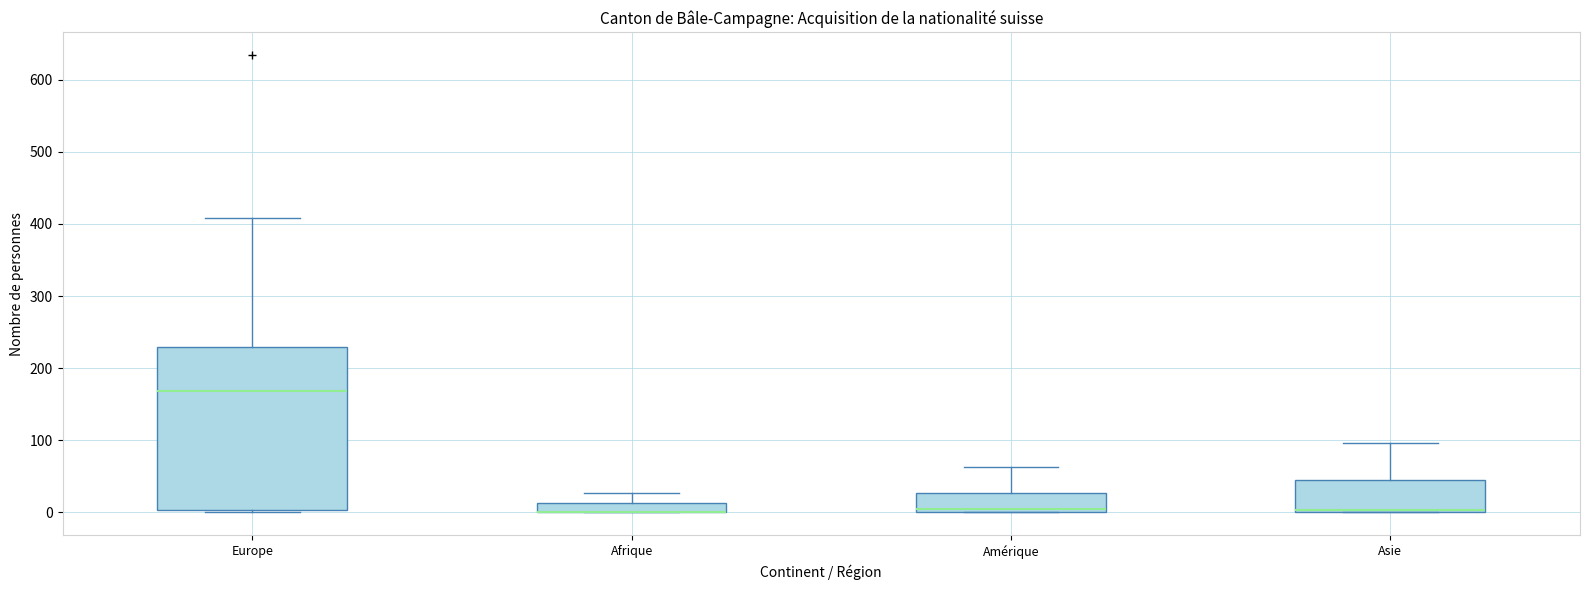

Where is the lower edge of the box for Amérique on the y-axis? The values are not printed on the chart, so give them approximately, as read against the axis.

0